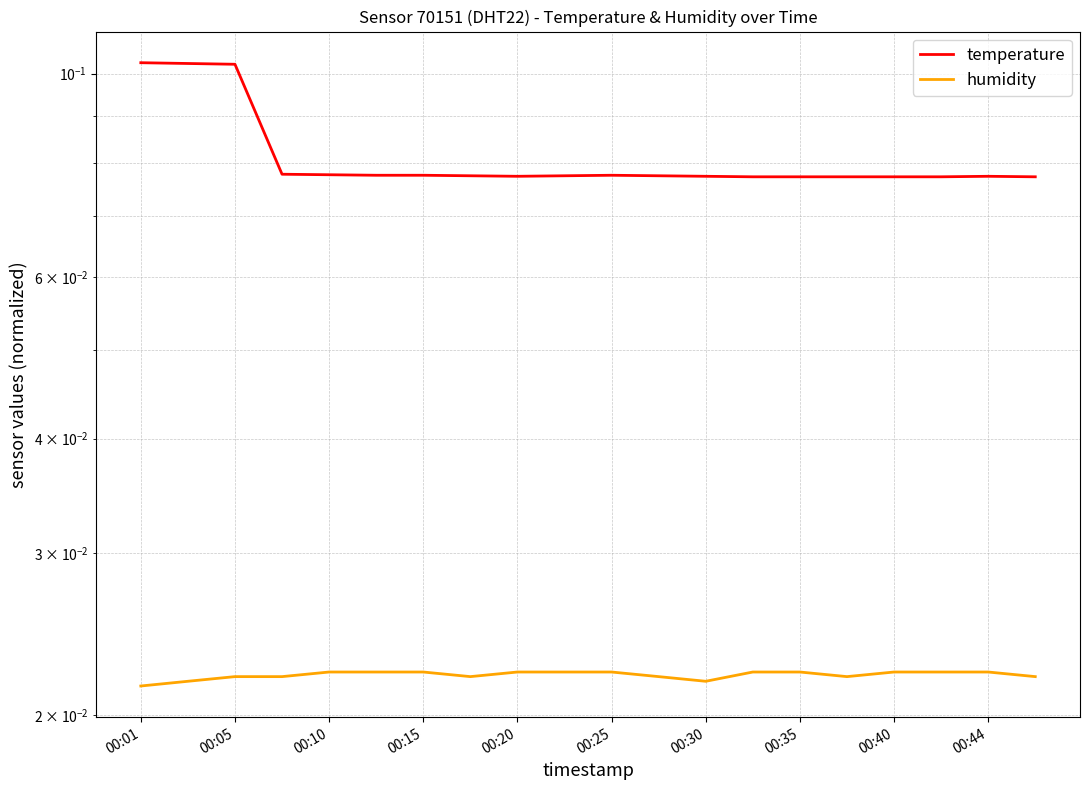

The value of humidity at 00:01 is 0.0. True or false?

False